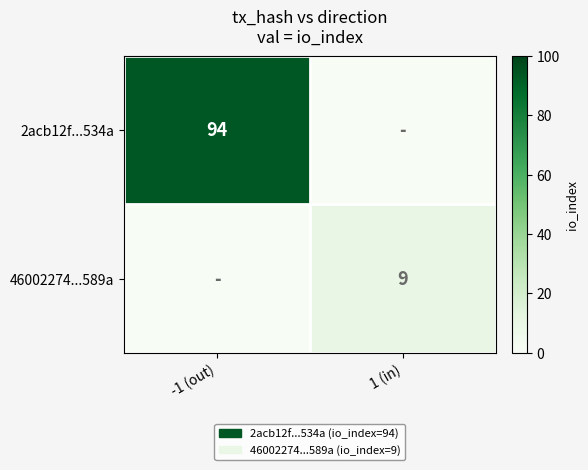

Which category has the highest value across all series?

-1 (out)